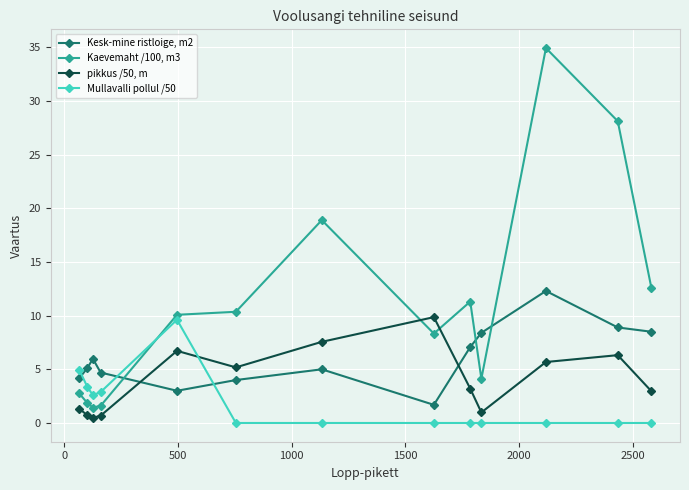

List the series in order of their overall mean, highest first.

Kaevemaht /100, m3, Kesk-mine ristloige, m2, pikkus /50, m, Mullavalli pollul /50